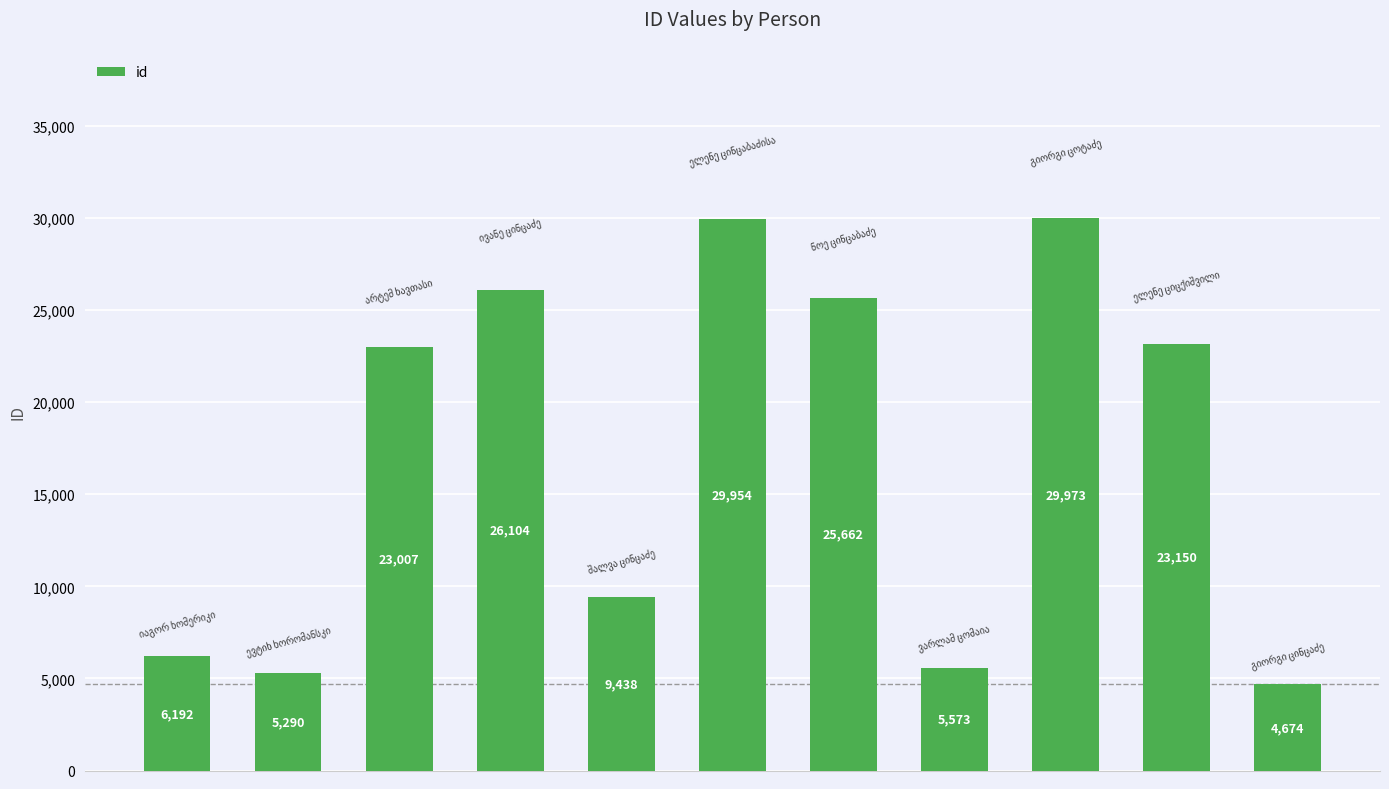

What is the minimum value shown in the chart?

4674